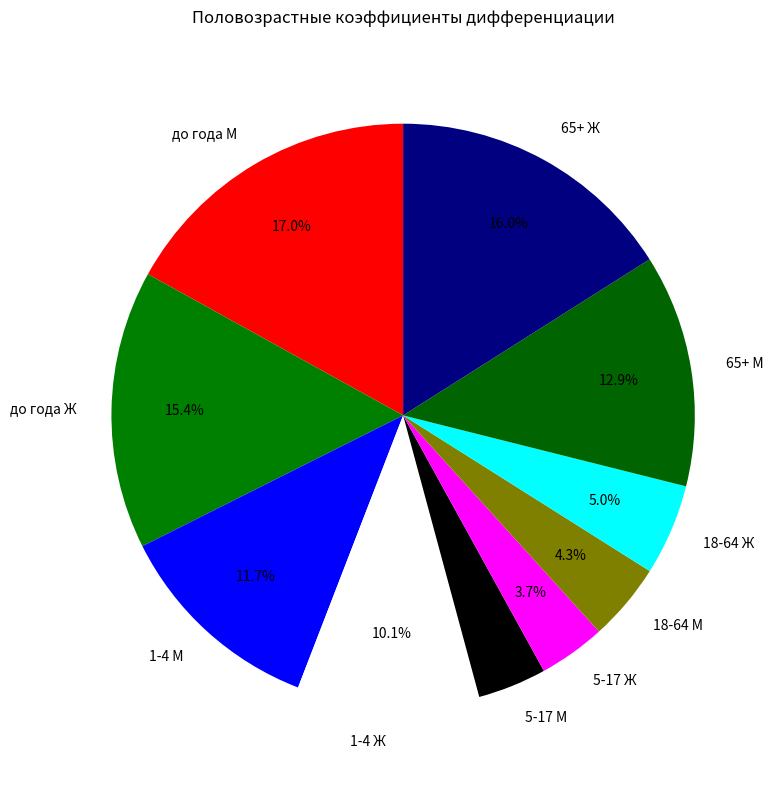

Count the number of slices in the pie.

10